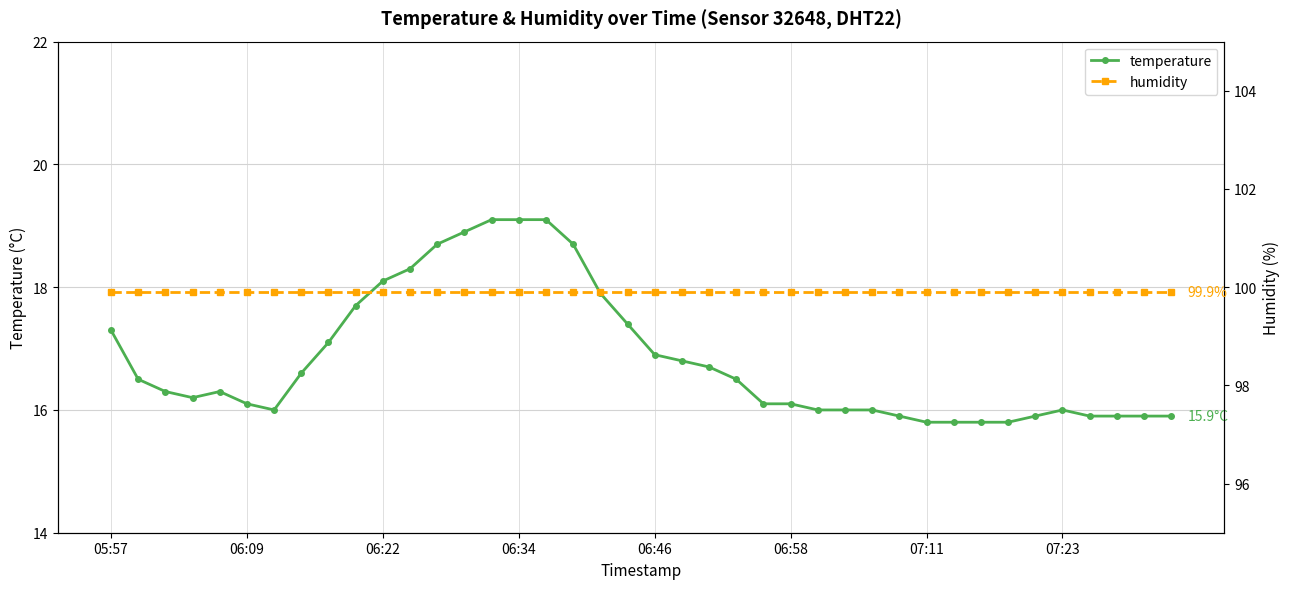

The value of temperature at 06:34 is 19.1. True or false?

True